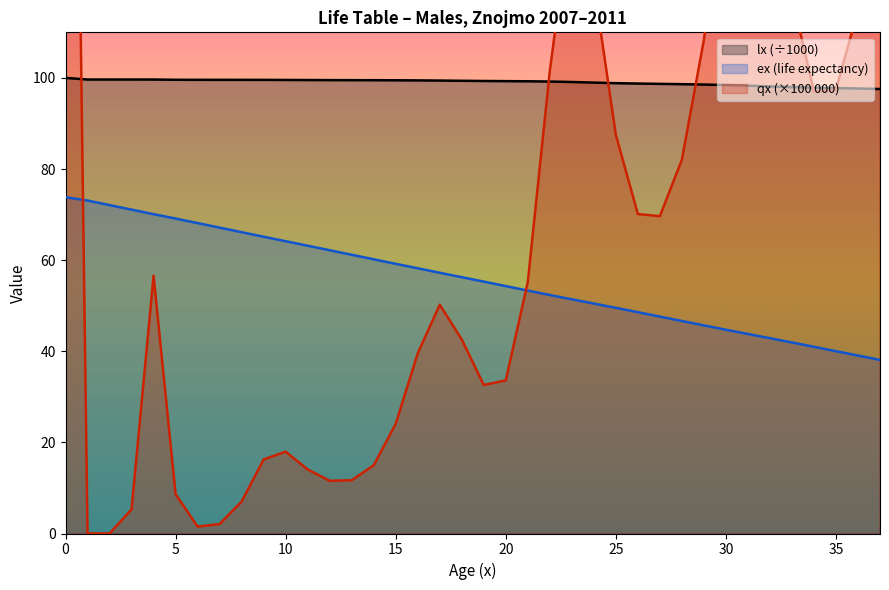

What is the maximum value shown in the chart?

100.0